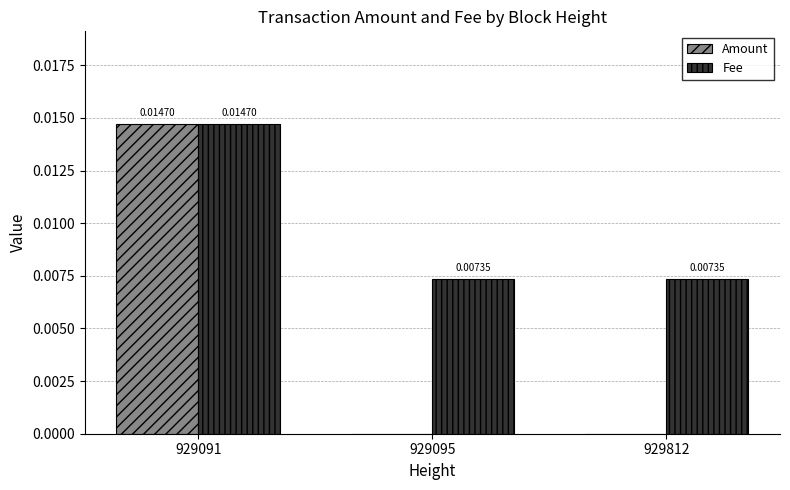

How many data points does each series have?

3